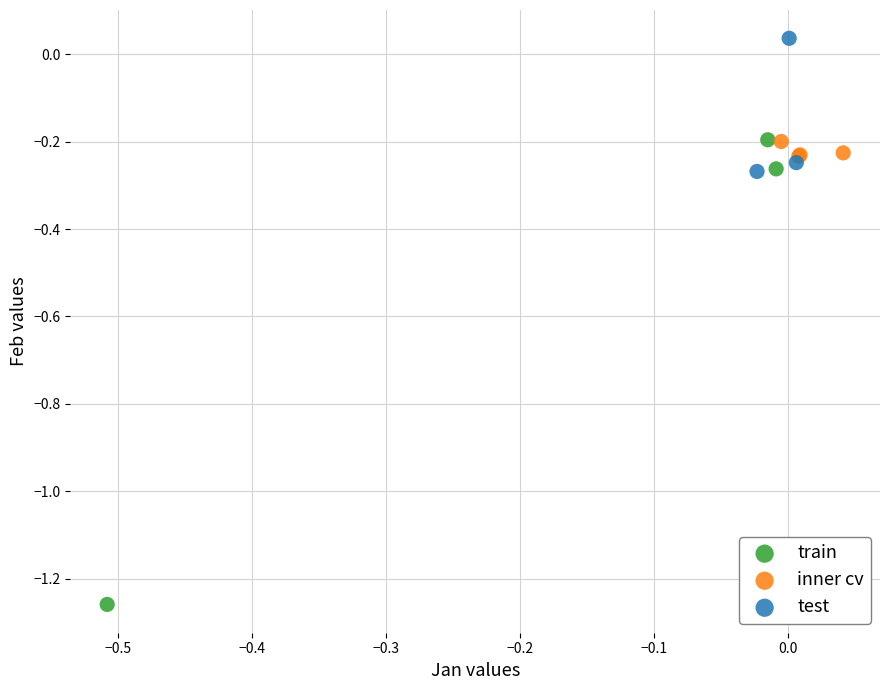

Which series contains the lowest Y value?

train